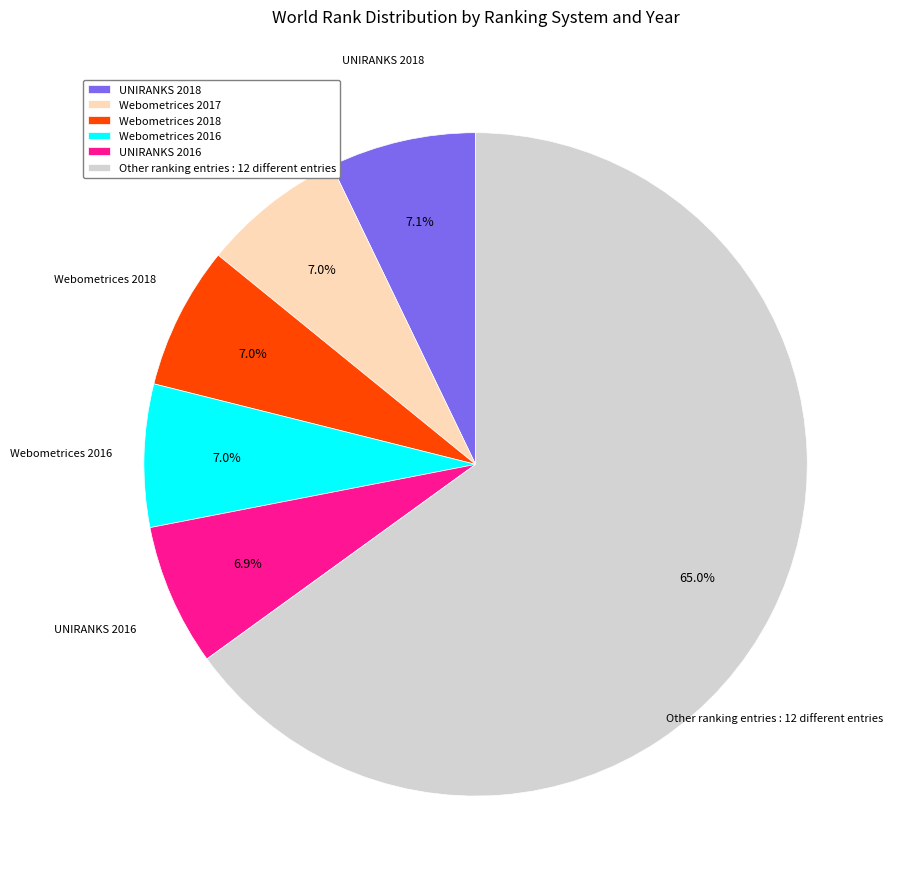

What is the ratio of the value at UNIRANKS 2018 to the value at UNIRANKS 2016?

1.0